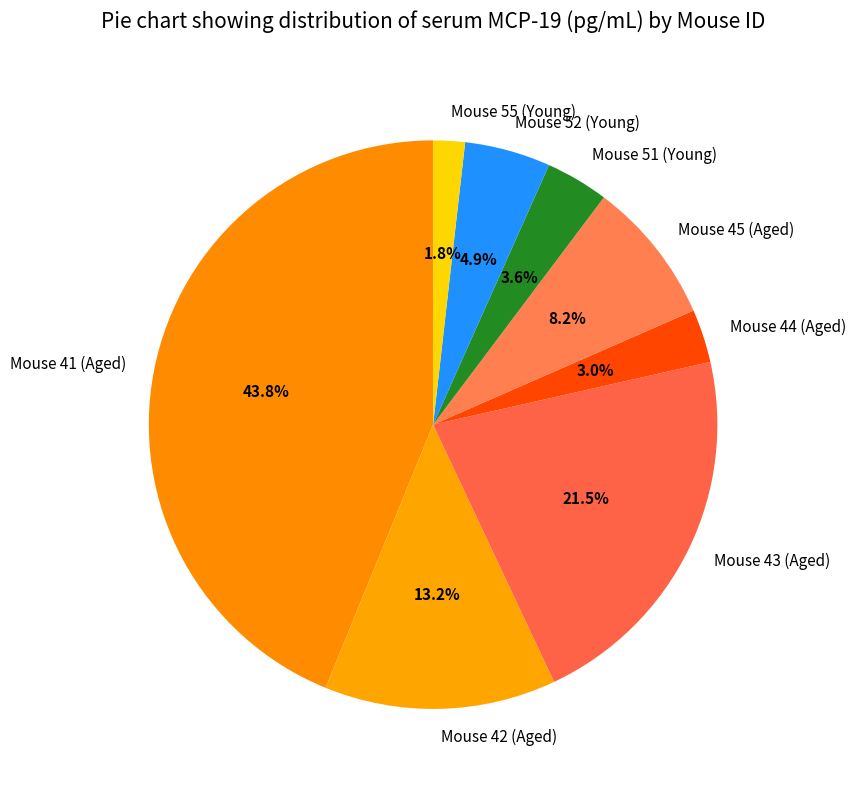

Rank the categories by value from highest to lowest.

Mouse 41 (Aged), Mouse 43 (Aged), Mouse 42 (Aged), Mouse 45 (Aged), Mouse 52 (Young), Mouse 51 (Young), Mouse 44 (Aged), Mouse 55 (Young)